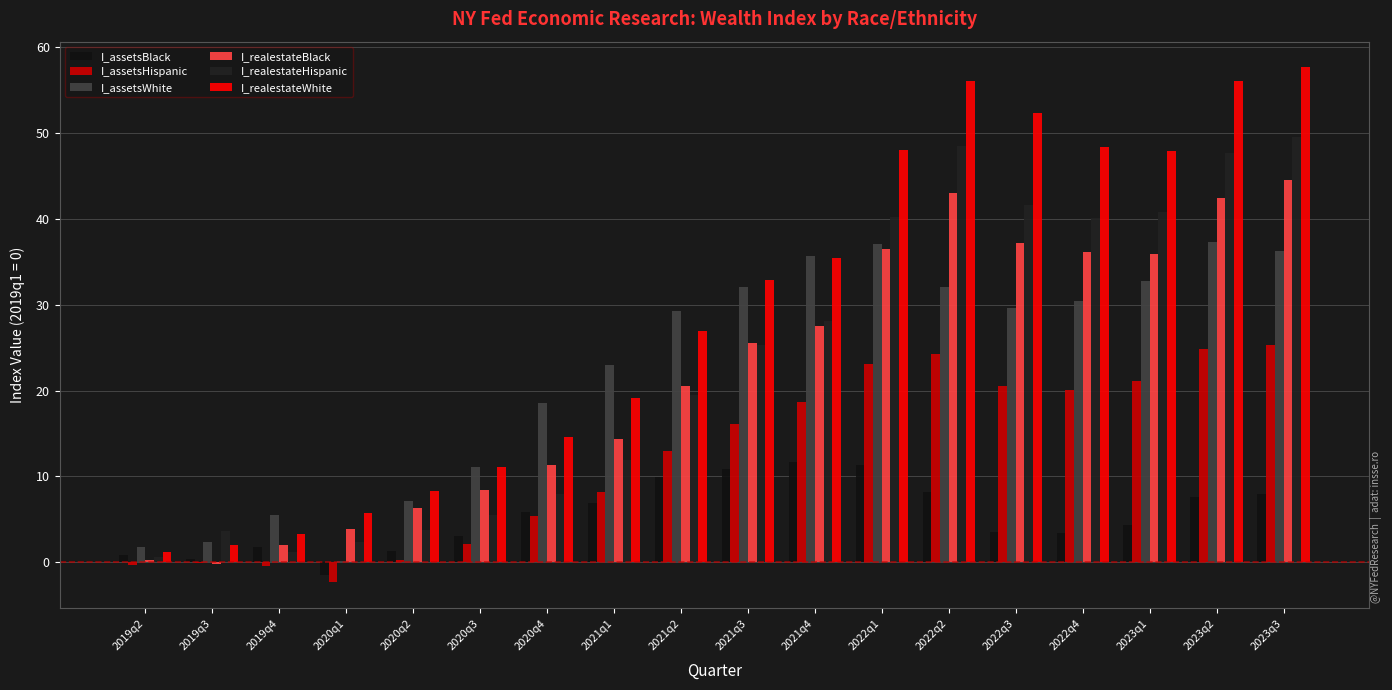

What are all the series names shown in the legend?

I_assetsBlack, I_assetsHispanic, I_assetsWhite, I_realestateBlack, I_realestateHispanic, I_realestateWhite